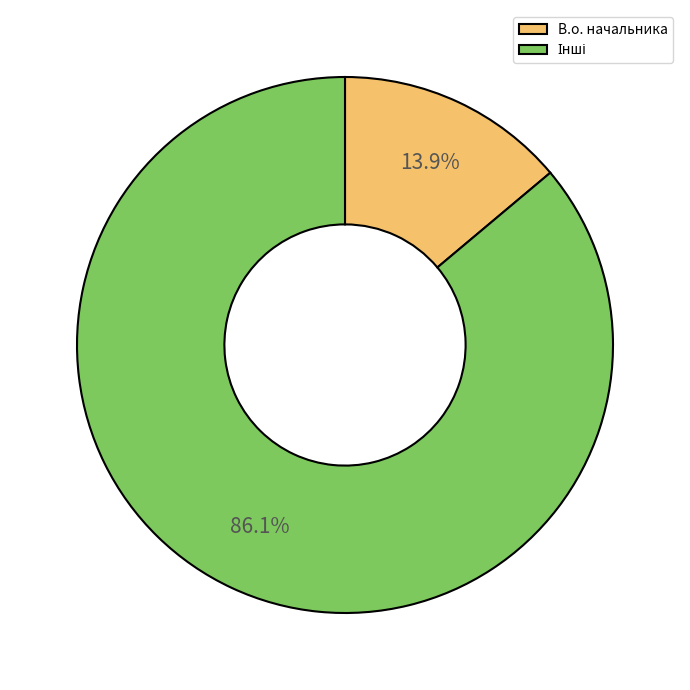

What is the smallest slice in the pie chart?

В.о. начальника